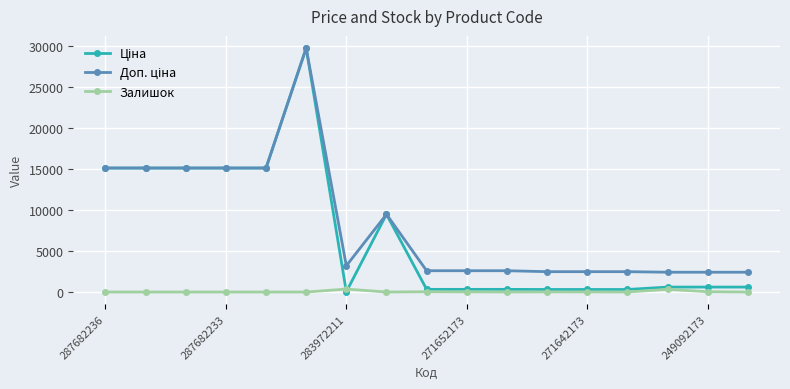

True or false: Залишок has more than 0 interior local peaks.

True